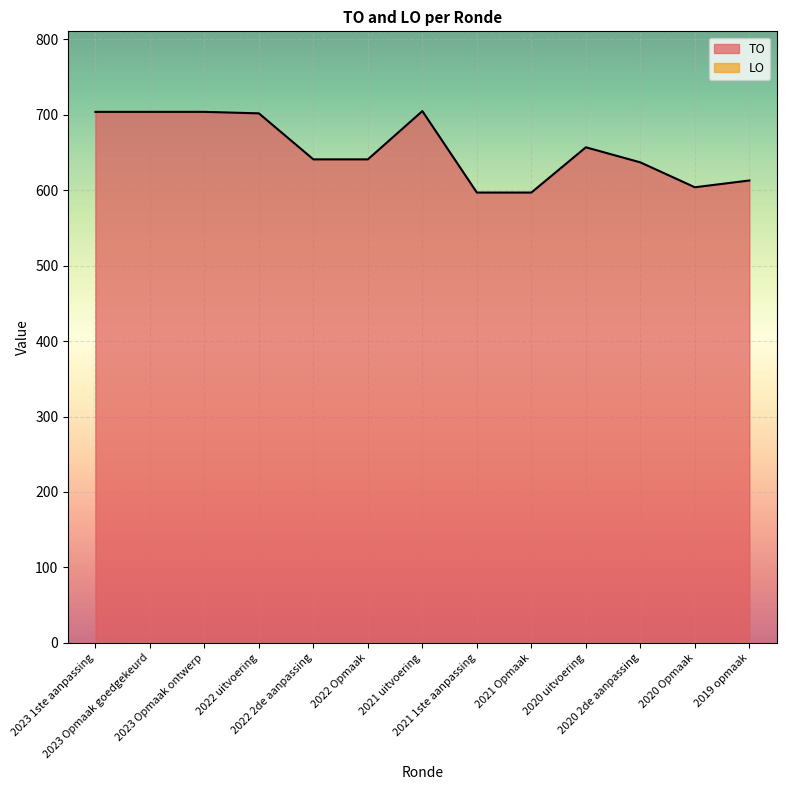

List the labels in order of value, largest first.

2021 uitvoering, 2023 1ste aanpassing, 2023 Opmaak goedgekeurd, 2023 Opmaak ontwerp, 2022 uitvoering, 2020 uitvoering, 2022 2de aanpassing, 2022 Opmaak, 2020 2de aanpassing, 2019 opmaak, 2020 Opmaak, 2021 1ste aanpassing, 2021 Opmaak